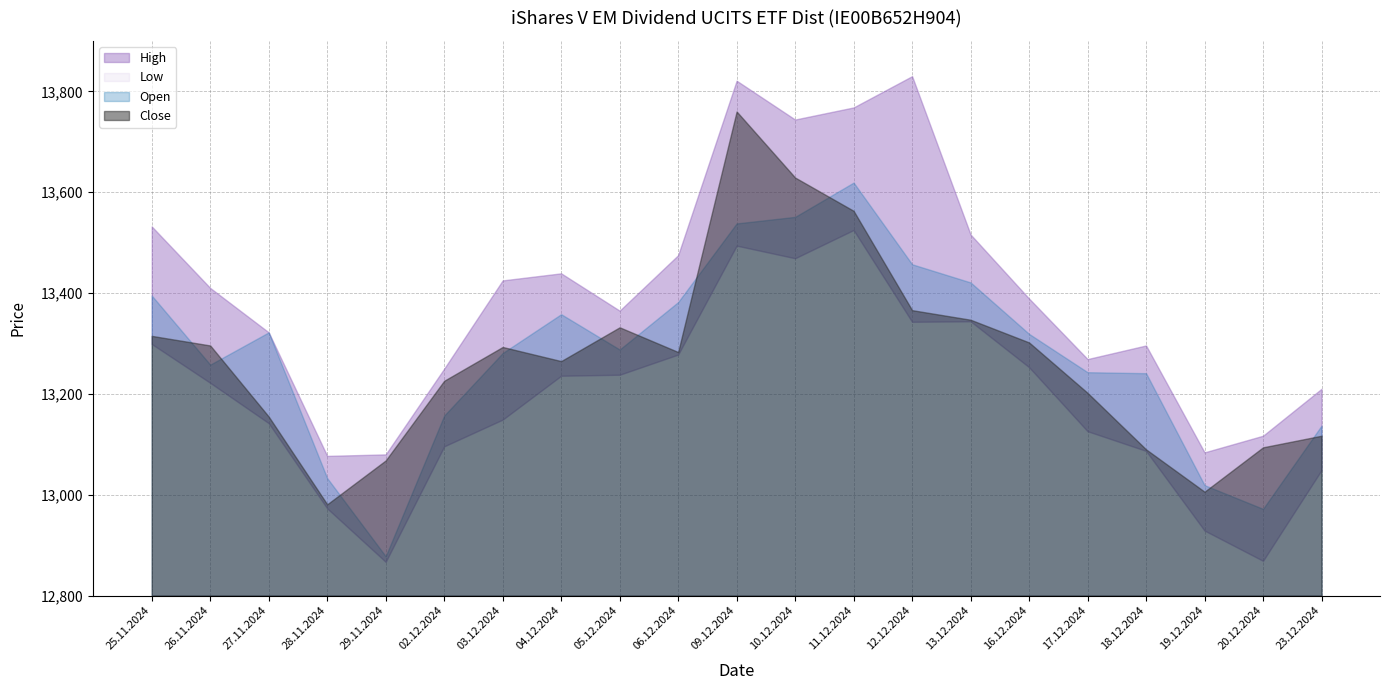

How many data points in High are above 13389?

10